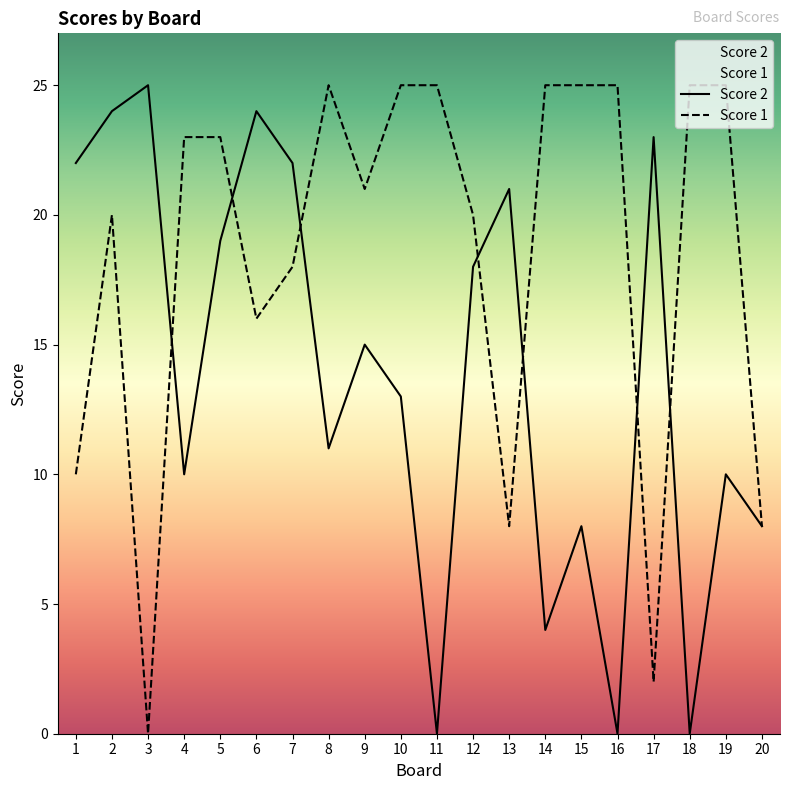

Where is Score 2 nearest to the value 12?

8